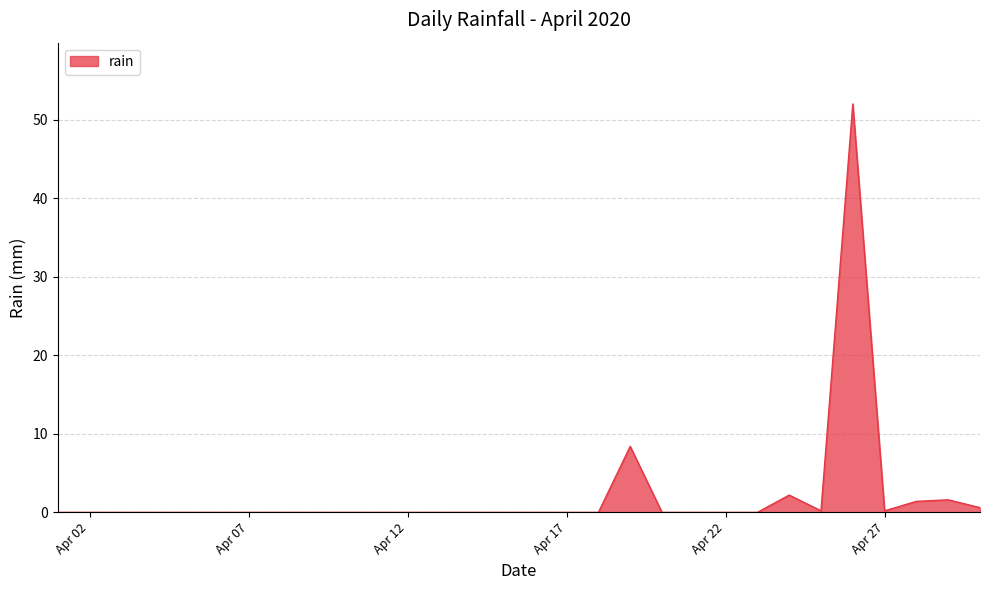

How many distinct data groups are displayed?

1